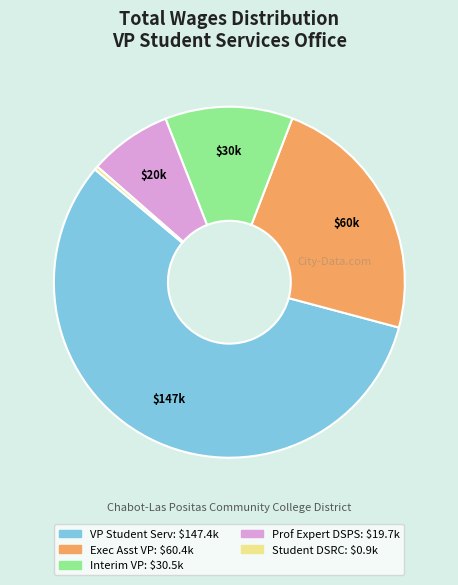

Rank the categories by value from highest to lowest.

Vice President, Student Serv, Executive Asst To Vice Pres, Interim Vp Student Services, Prof Expert - Dsps, Student For Dsrc